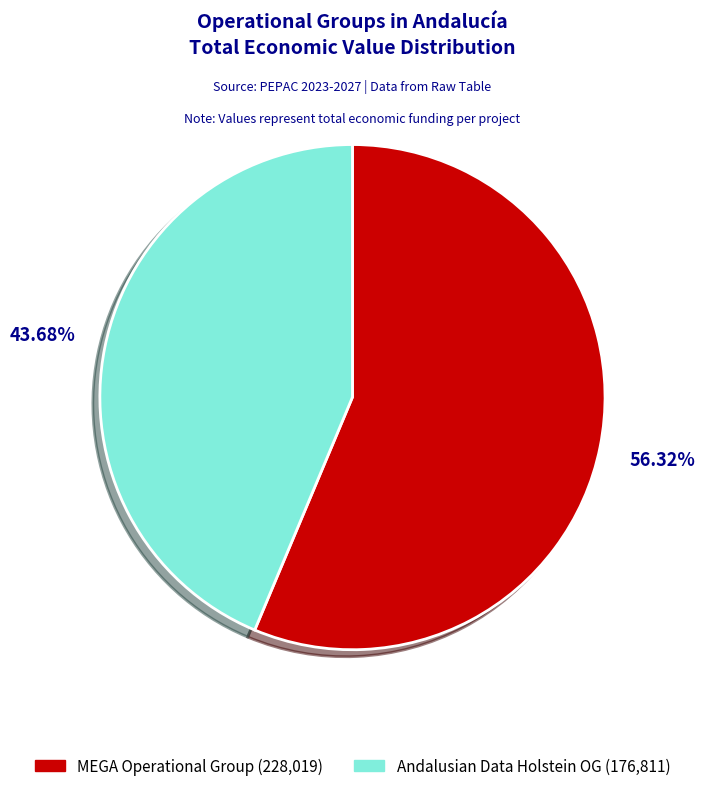

Does any single category account for the majority?

Yes